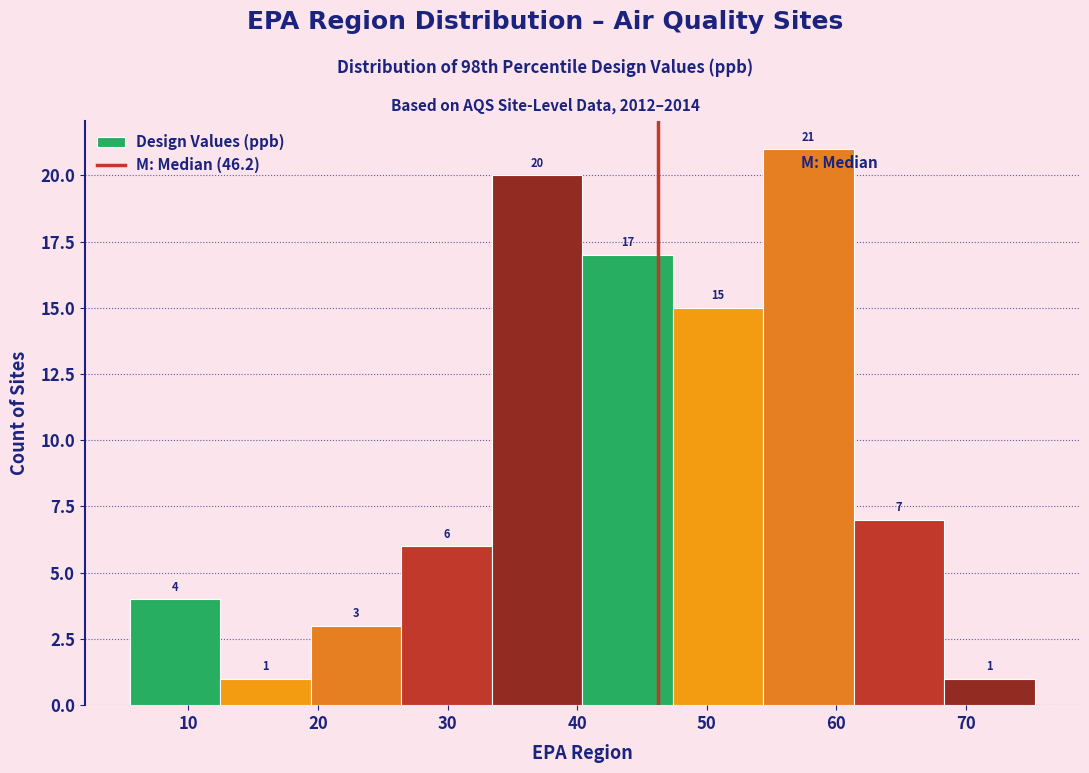

Reading left to right, list every bar in this chart as the range it spans on the x-axis followed by its height. The bar edges are not printed on the chart, so give them approximately, as read against the axis.

6 to 12: 4
12 to 19: 1
19 to 26: 3
26 to 33: 6
33 to 40: 20
40 to 47: 17
47 to 54: 15
54 to 61: 21
61 to 68: 7
68 to 75: 1